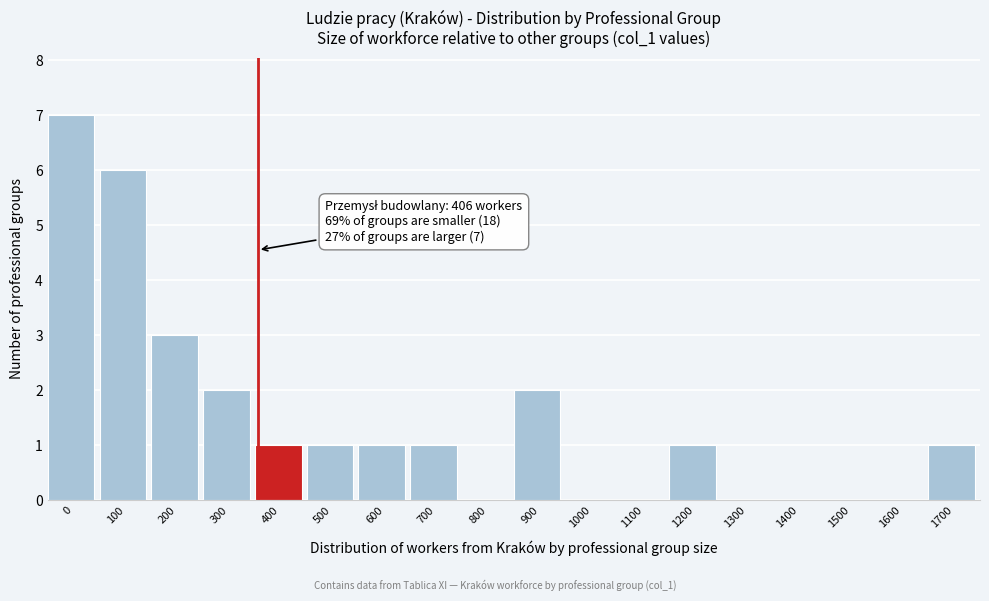

Reading left to right, extract all data points from this chart.

0=7	100=6	200=3	300=2	400=1	500=1	600=1	700=1	800=0	900=2	1000=0	1100=0	1200=1	1300=0	1400=0	1500=0	1600=0	1700=1